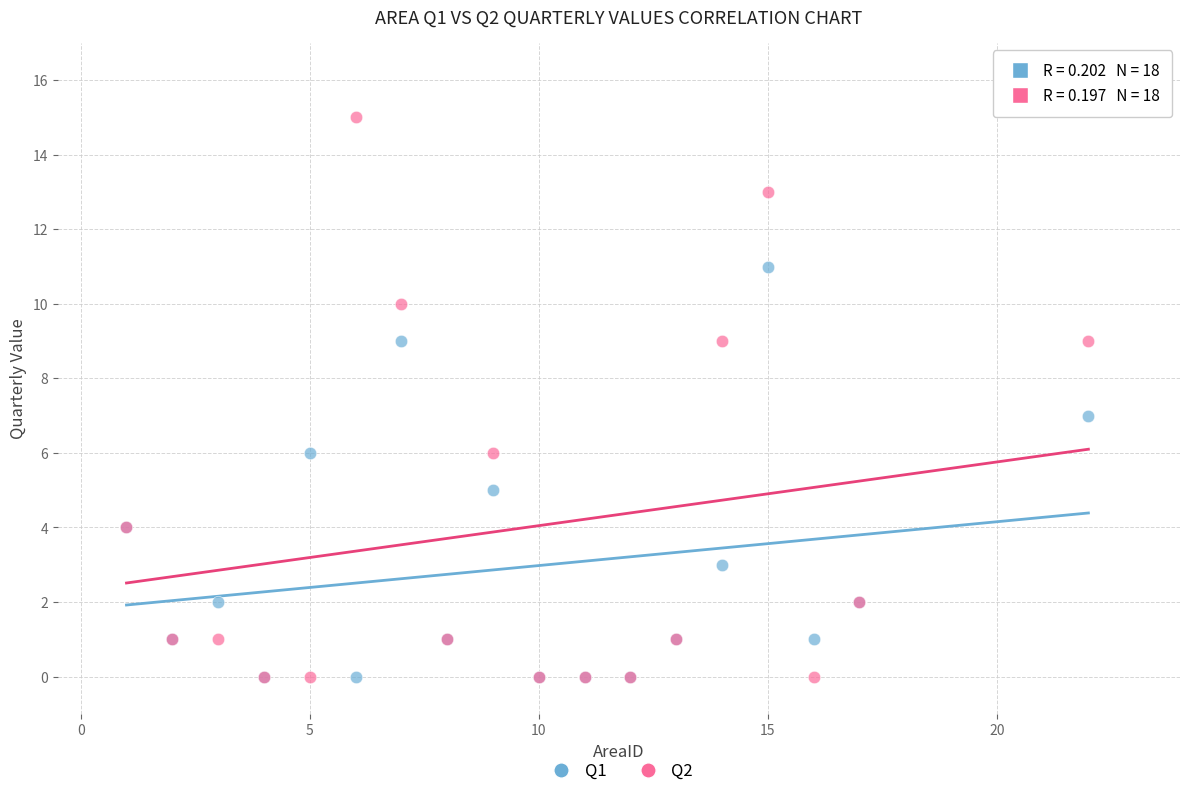

What are all the series names shown in the legend?

Q1, Q2